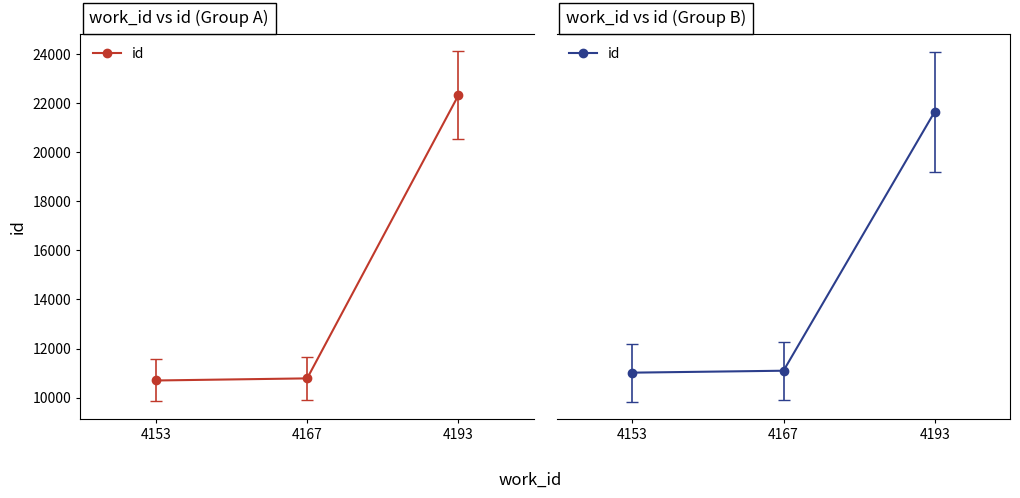

What is the difference between the second highest and minimum values?

86